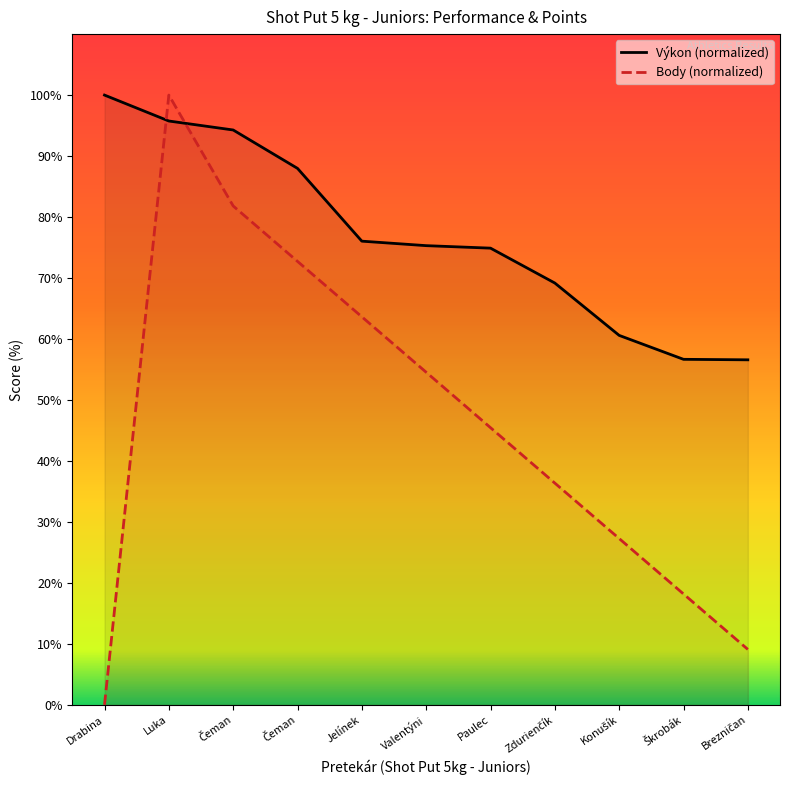

What is the difference between the Body (normalized) values at Valentýni and Čeman?

18.2